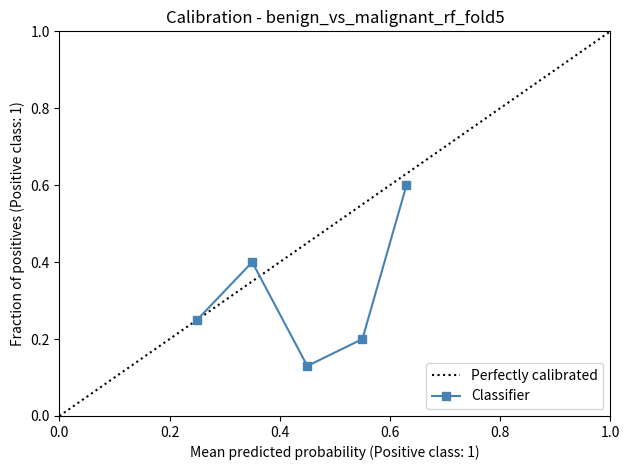

How many interior local peaks does the Classifier series have?

1